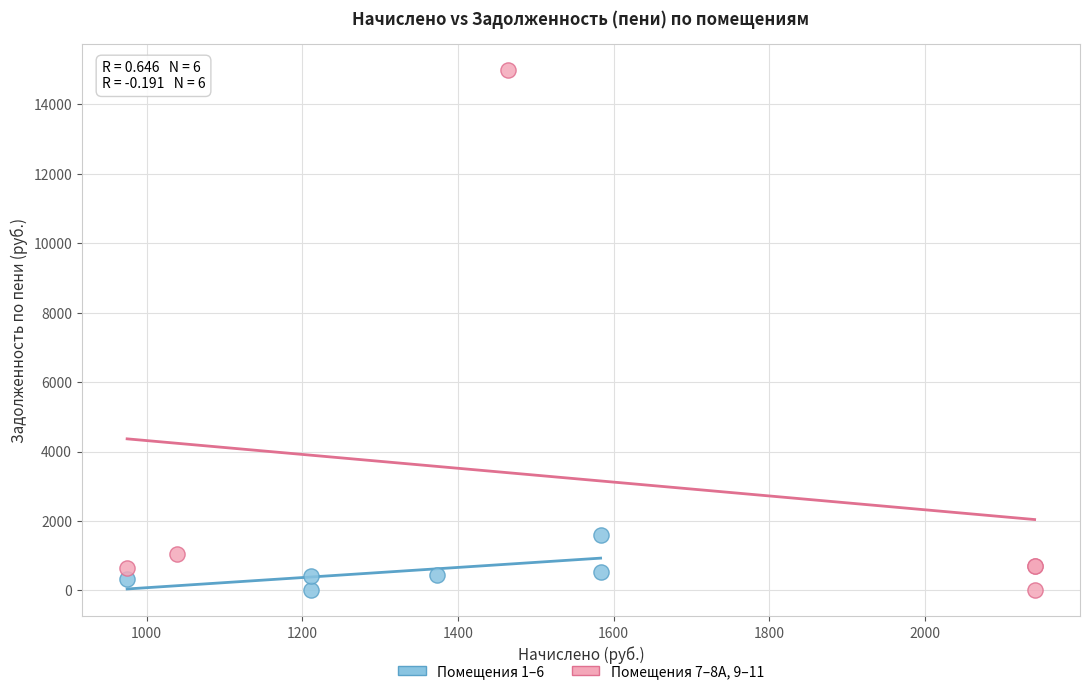

Which series contains the highest Y value?

Помещения 7–8А, 9–11